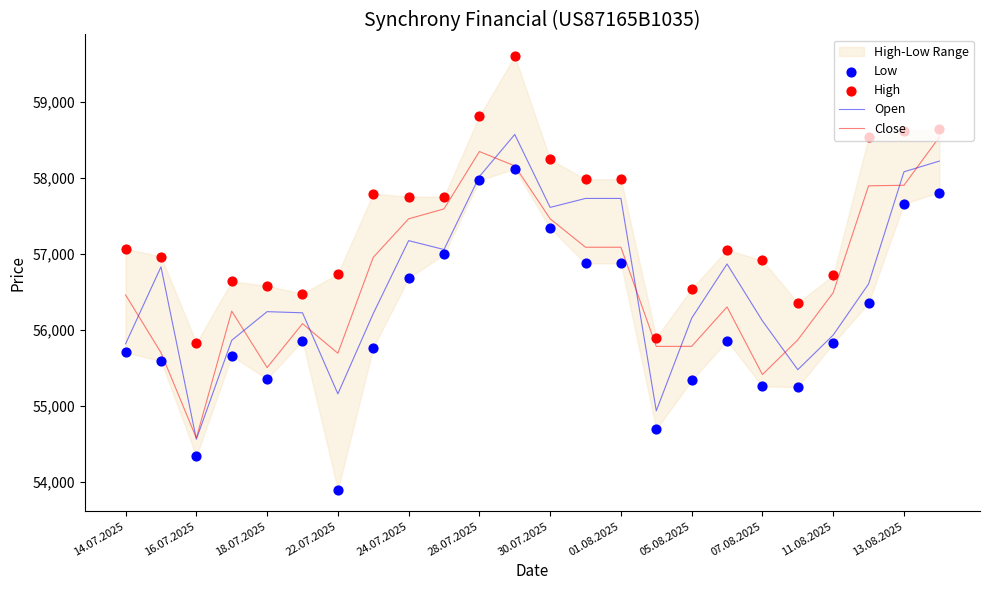

Which series reaches the maximum Y coordinate?

High